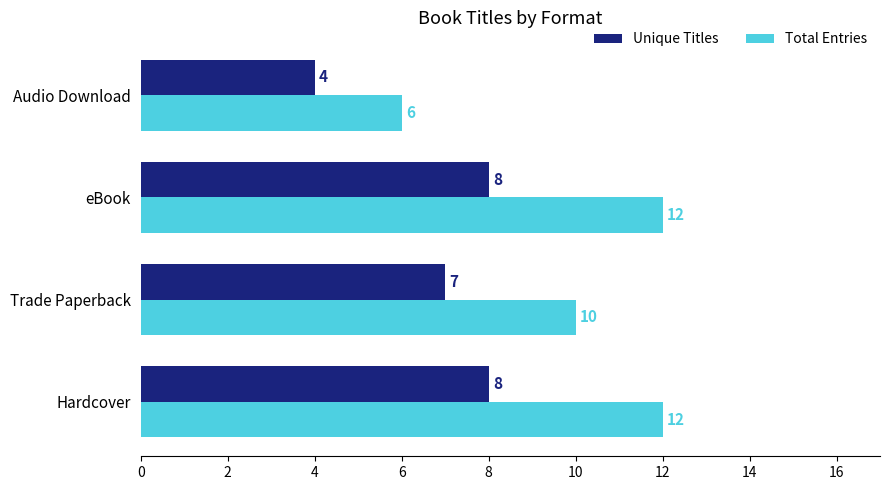

What is the difference between the second highest and minimum values in the Unique Titles series?

4